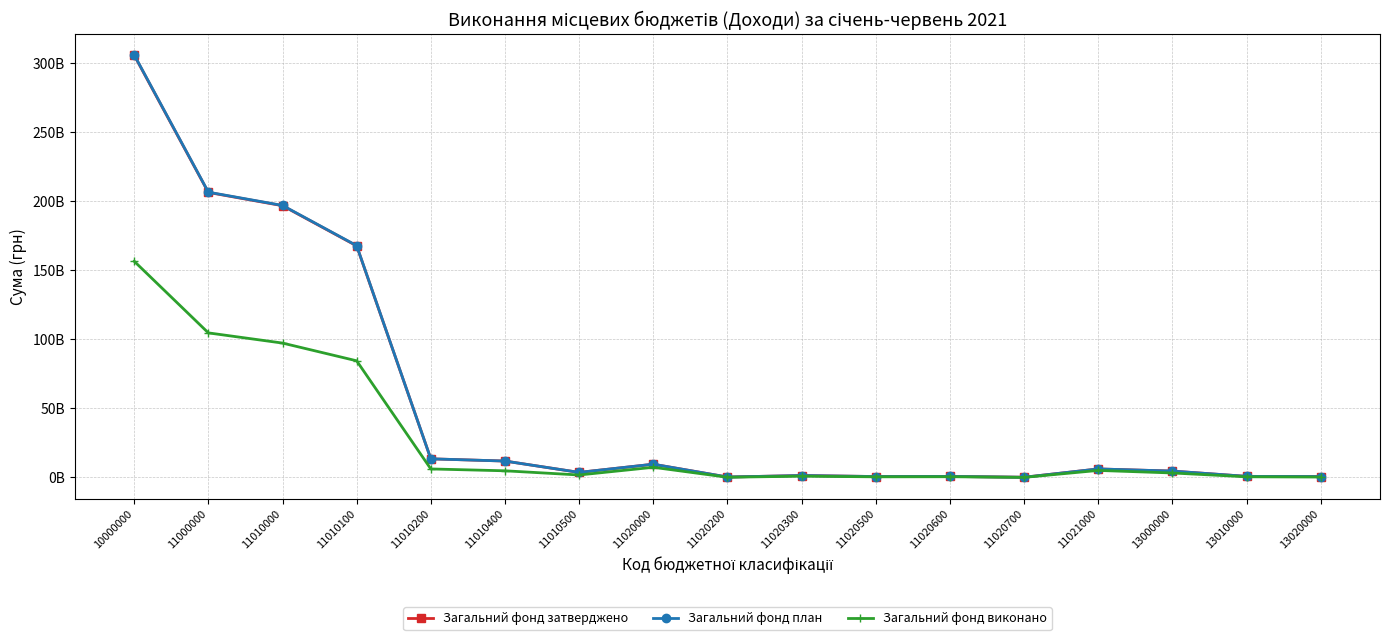

At which category does the chart reach its peak across all series?

10000000